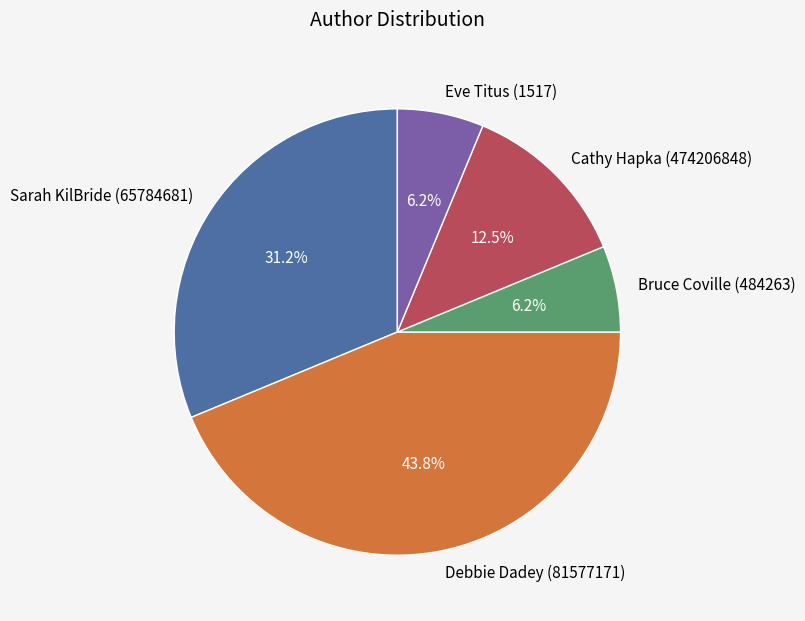

Between Bruce Coville (484263) and Debbie Dadey (81577171), which is larger?

Debbie Dadey (81577171)